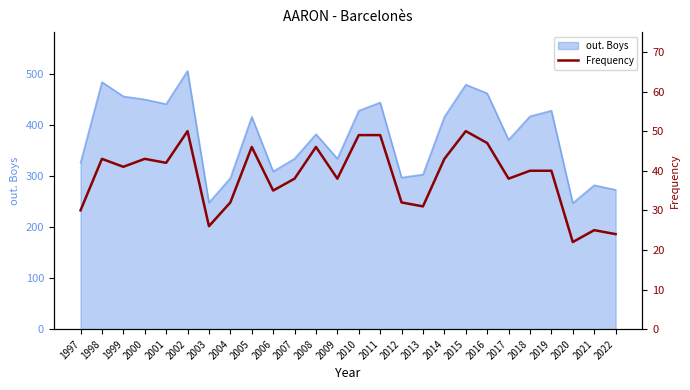

Where is the first local minimum?

1999